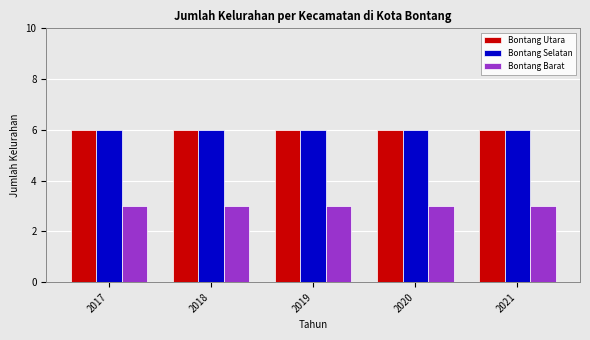

What is the total value across all series at 2017?

15